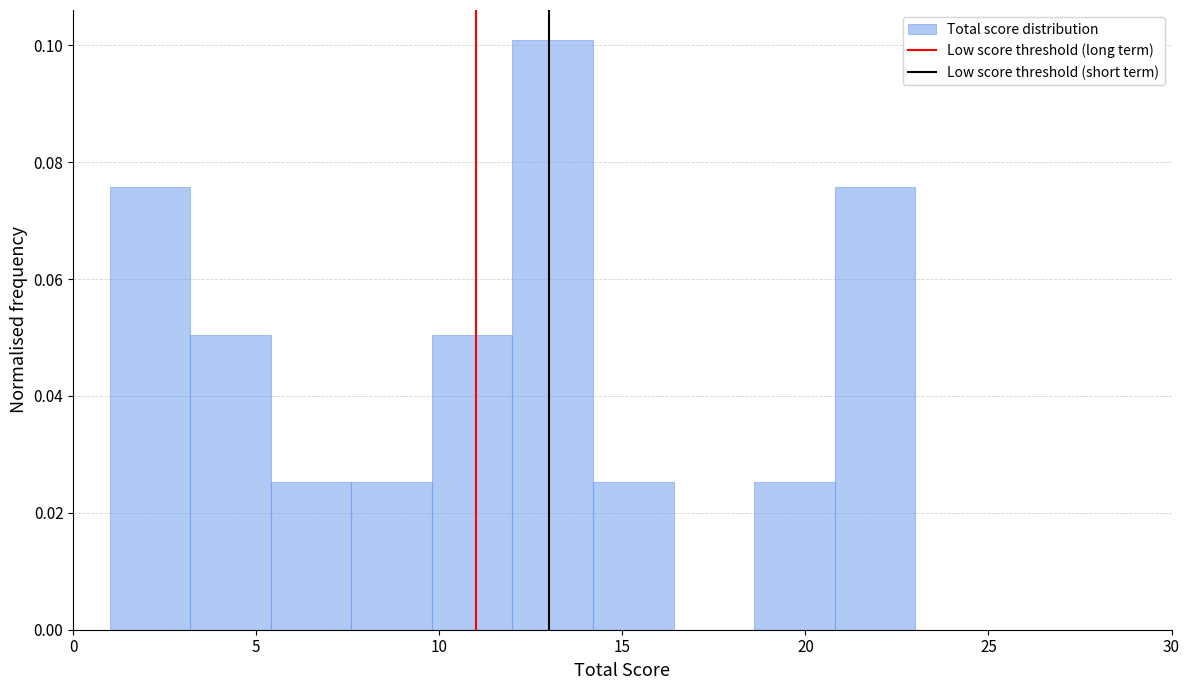

Reading left to right, transcribe this chart: for each bar, give the range it covers on the x-axis and its height. Neither the bar edges nor the heights are printed on the chart, so give them approximately, as read against the axes.

1.0 to 3.2: 0.076
3.2 to 5.4: 0.050
5.4 to 7.6: 0.026
7.6 to 9.8: 0.026
9.8 to 12.0: 0.050
12.0 to 14.2: 0.102
14.2 to 16.4: 0.026
16.4 to 18.6: 0
18.6 to 20.8: 0.026
20.8 to 23.0: 0.076